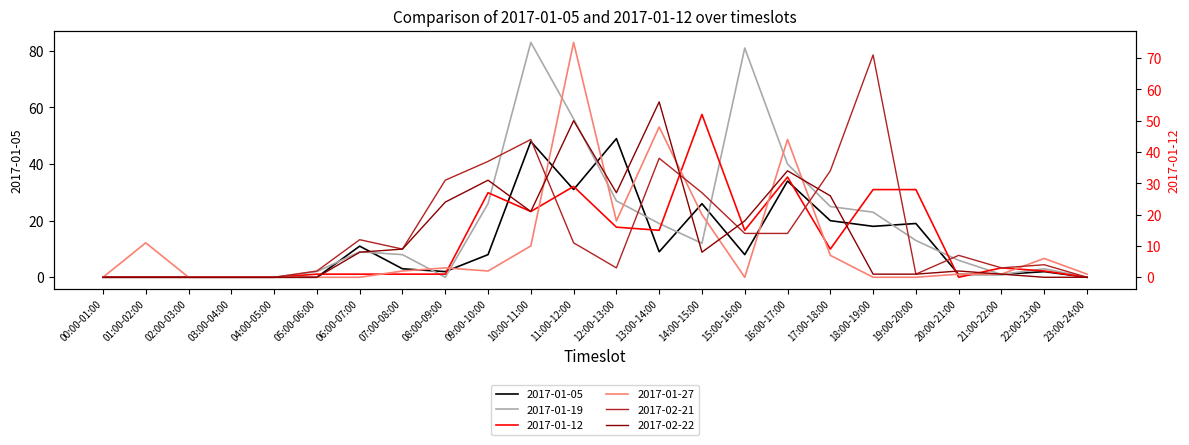

What is the value of the 2017-02-21 point at the 7th from the left?

12